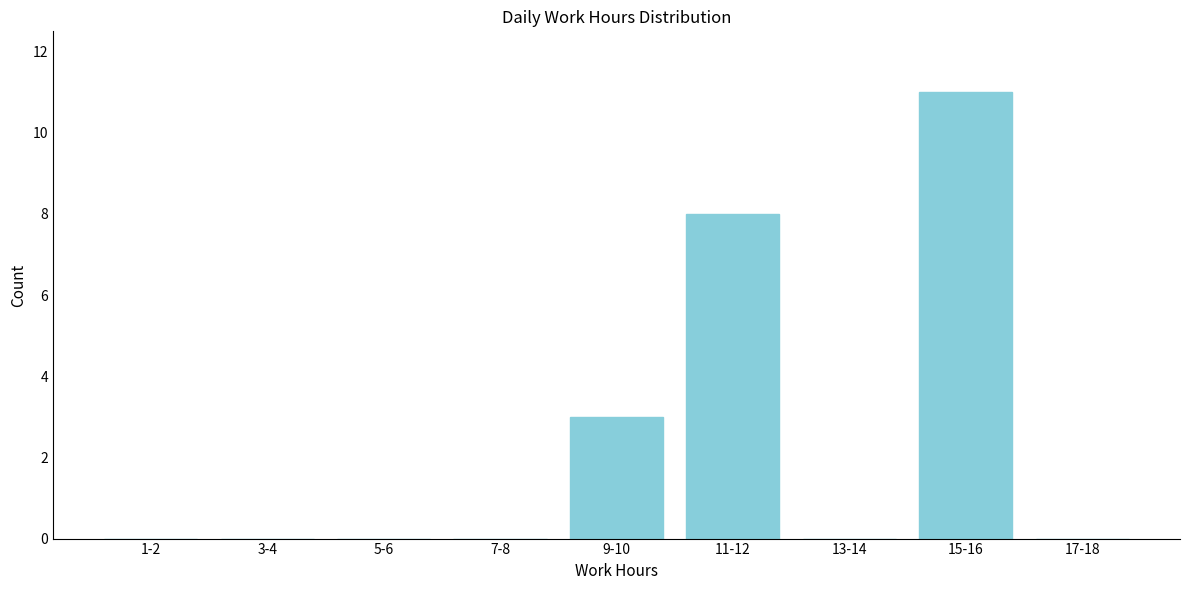

Which has a higher value, 1-2 or 11-12?

11-12